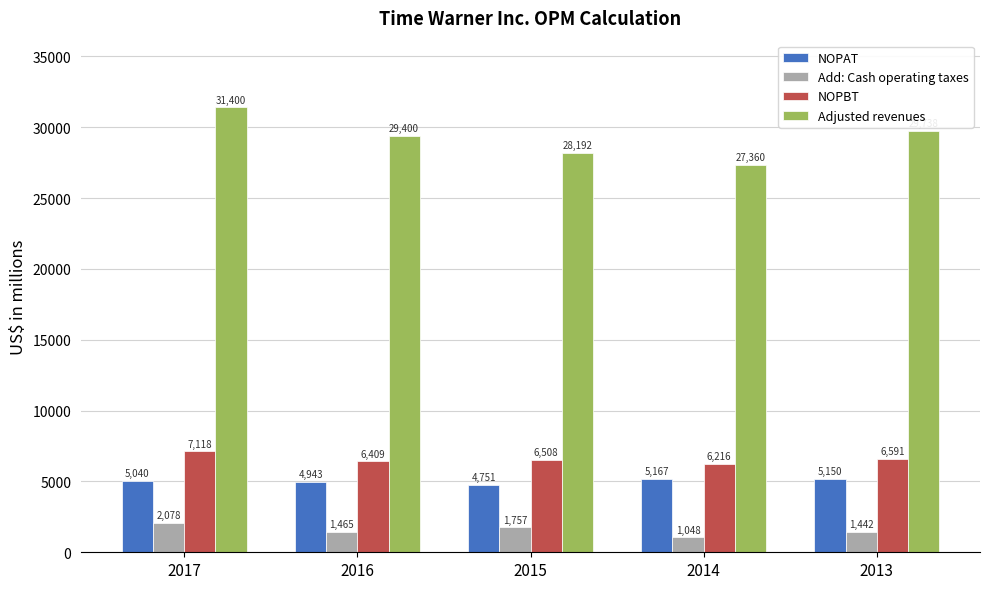

What is the maximum value shown in the chart?

31400